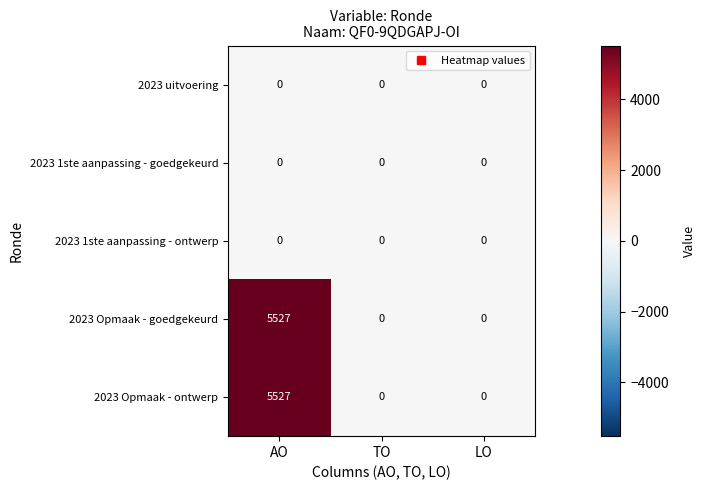

What is the greatest value displayed?

5527